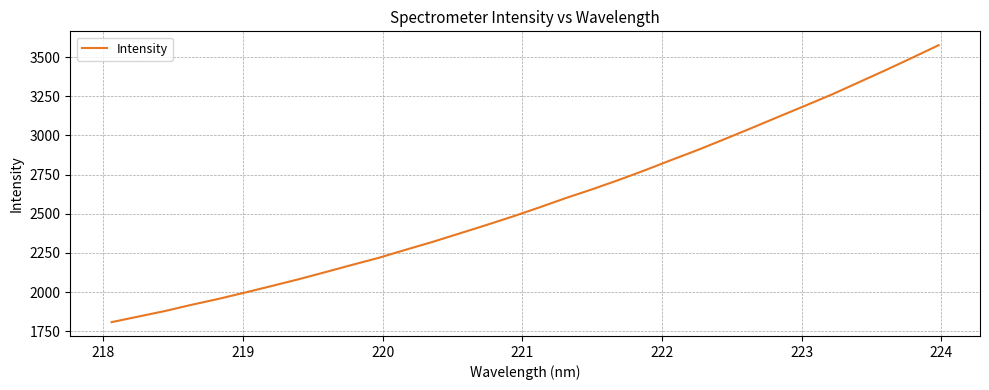

What is the smallest value displayed?

1808.1